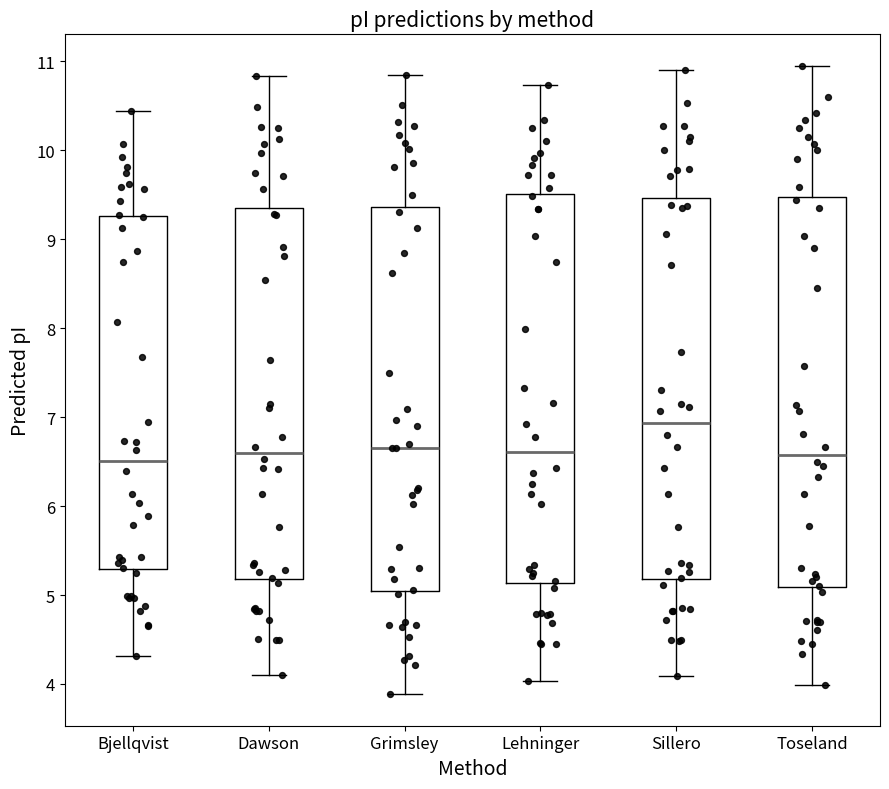

Where does the lower whisker of the box for Grimsley end on the y-axis? The values are not printed on the chart, so give them approximately, as read against the axis.

3.9